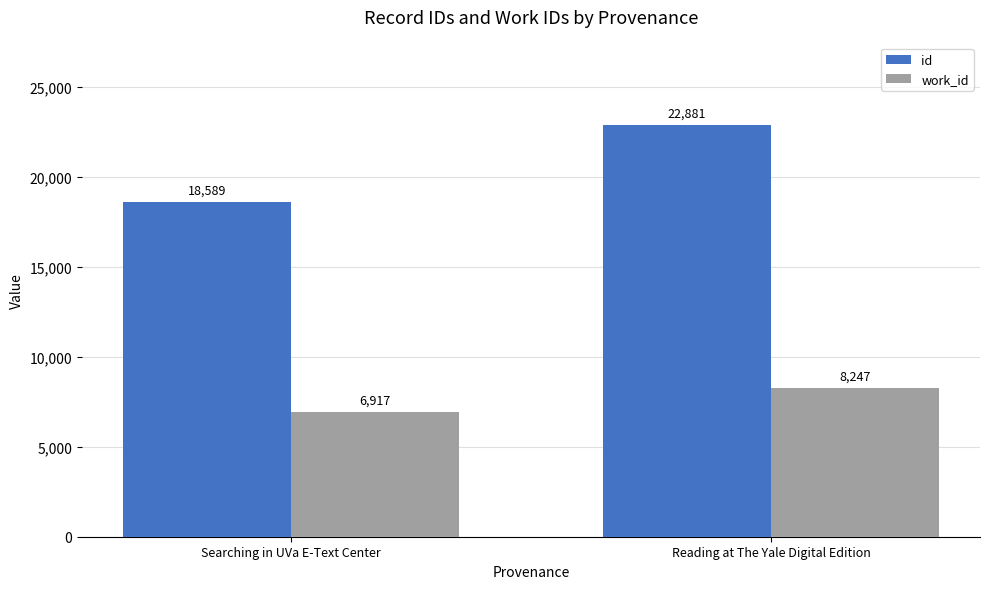

What is the spread (max minus min) of values at Searching in UVa E-Text Center?

11672